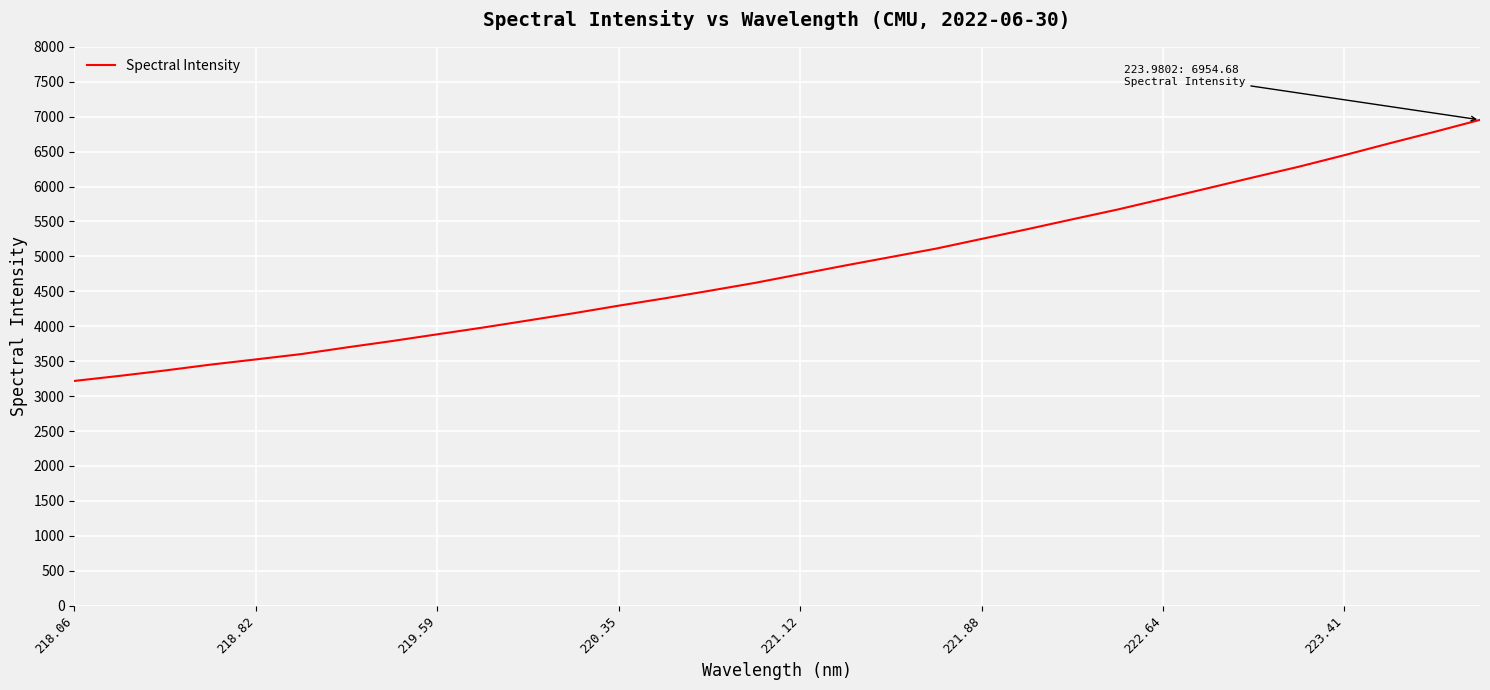

What is the greatest value displayed?

6954.7